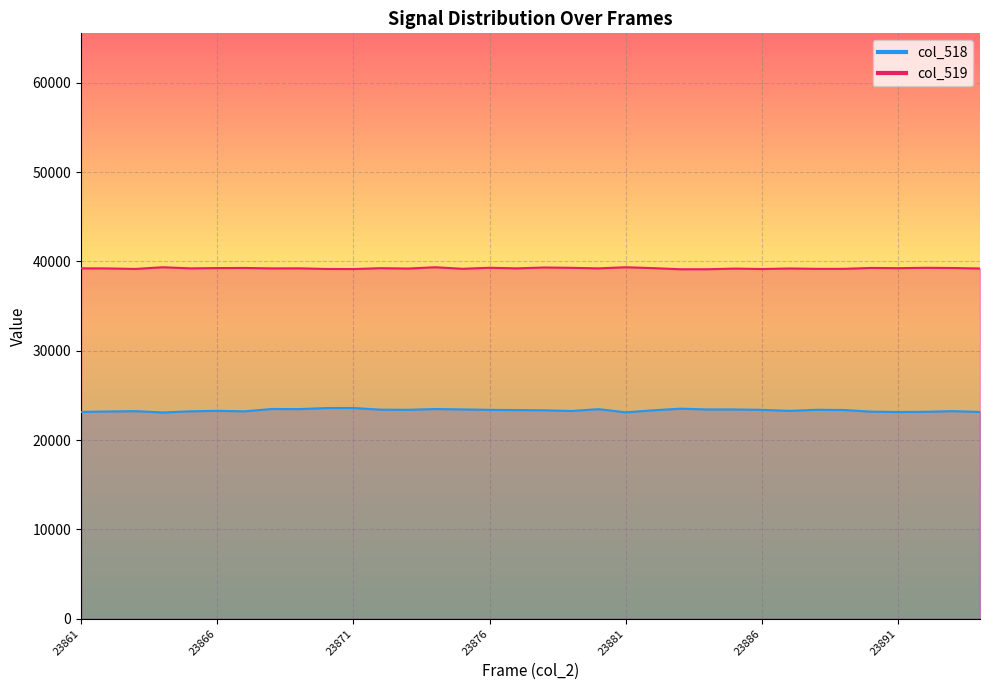

At which category does col_519 reach its first local peak?

23864